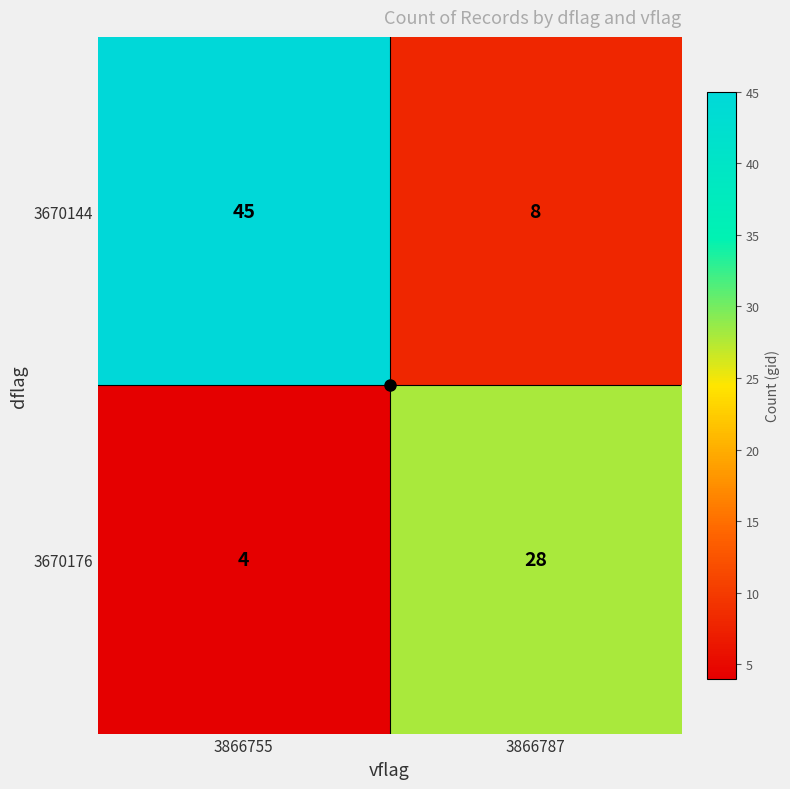

What is the difference between the highest and lowest values at 3866787?

20